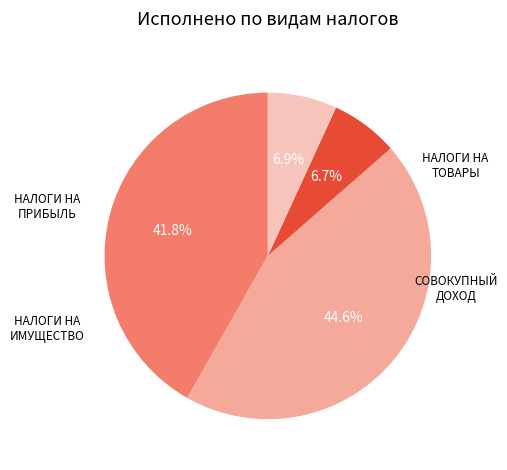

Does any single category account for the majority?

No